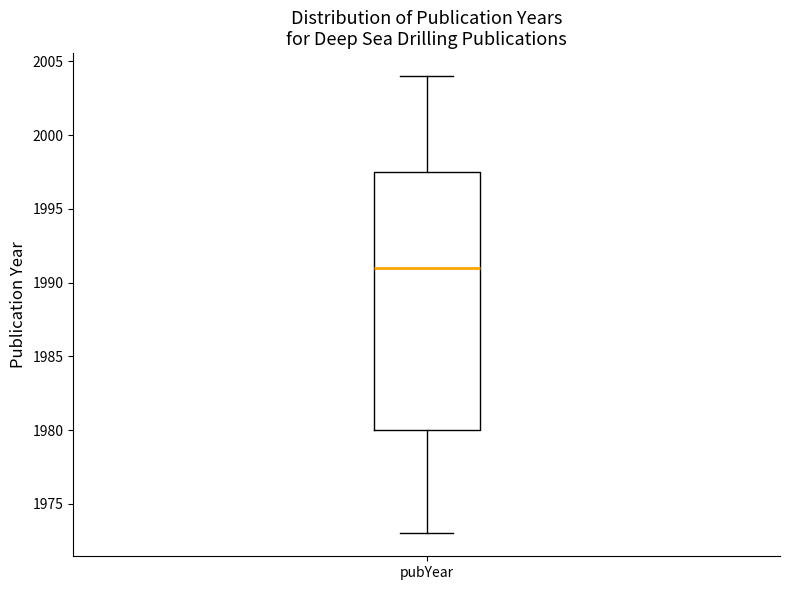

Transcribe this box plot: give where the median line is, the range the box spans, and where the two whiskers end, as read against the y-axis. The values are not printed on the chart, so give them approximately, as read against the axis.

median 1991.0, box 1980.0 to 1997.5, whiskers 1973.0 to 2004.0